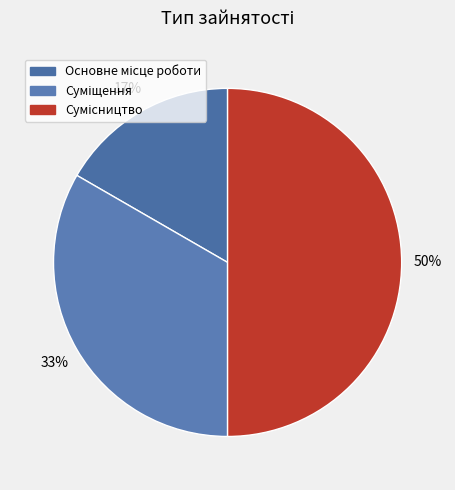

To the nearest percent, what is the difference between the largest and smallest slice percentages?

33%